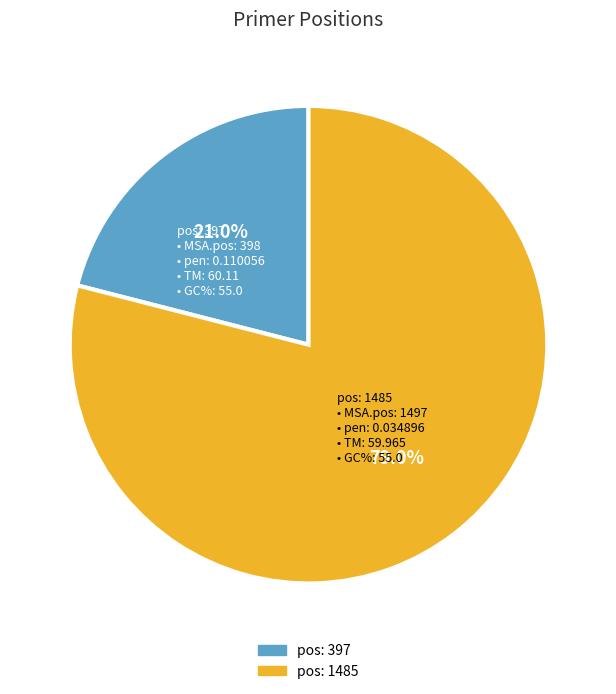

Is the sum of pos: 397 and pos: 1485 greater than half?

Yes